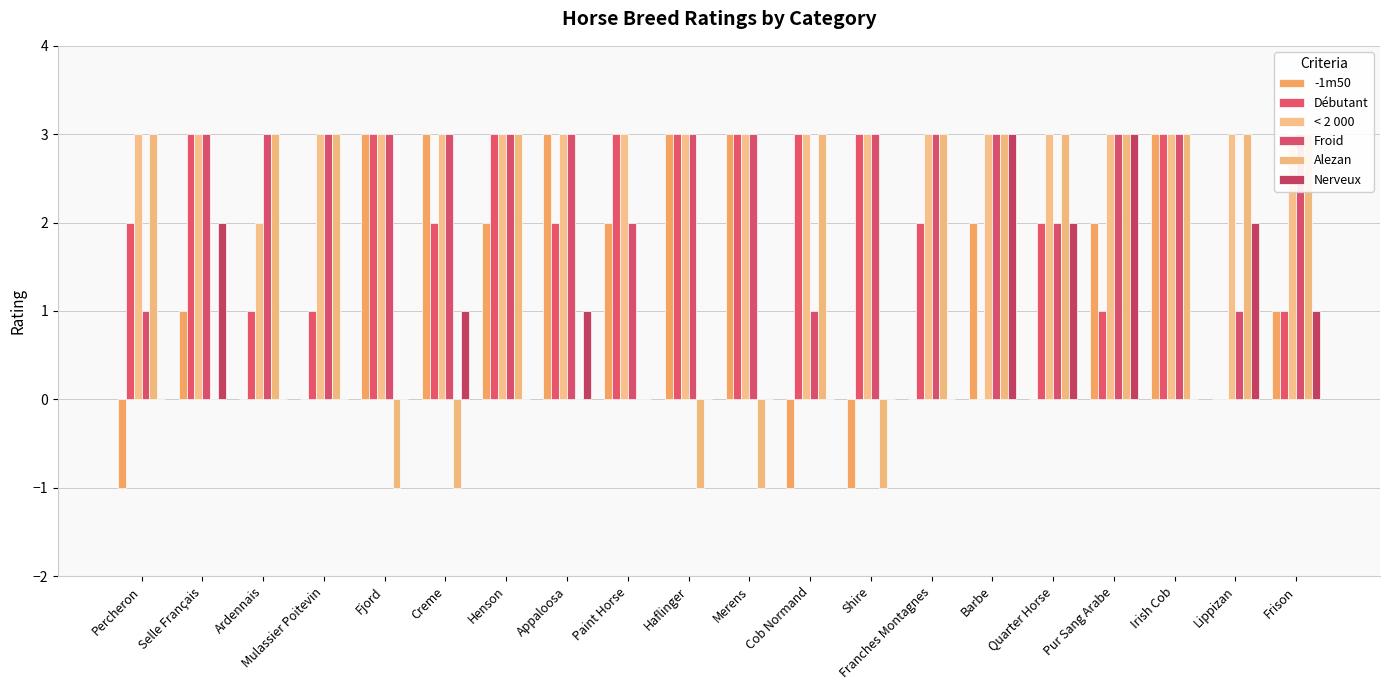

What is the difference between the second highest and second lowest values in the Débutant series?

3